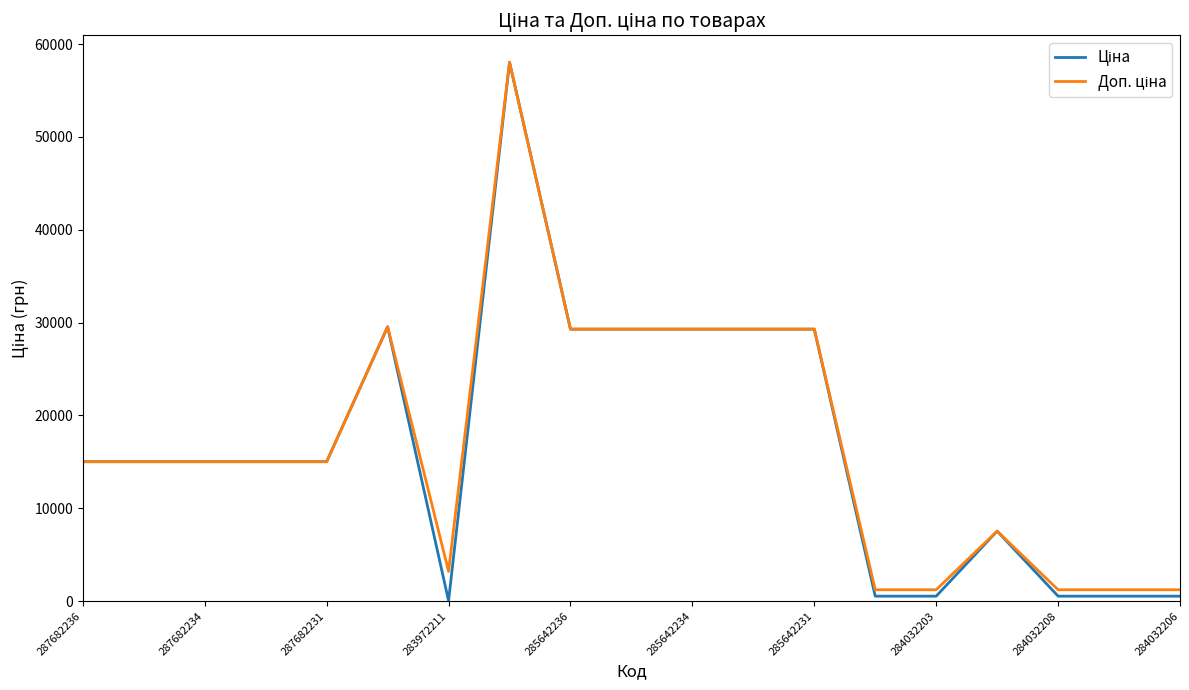

At how many categories does at least one series exceed 52077?

1